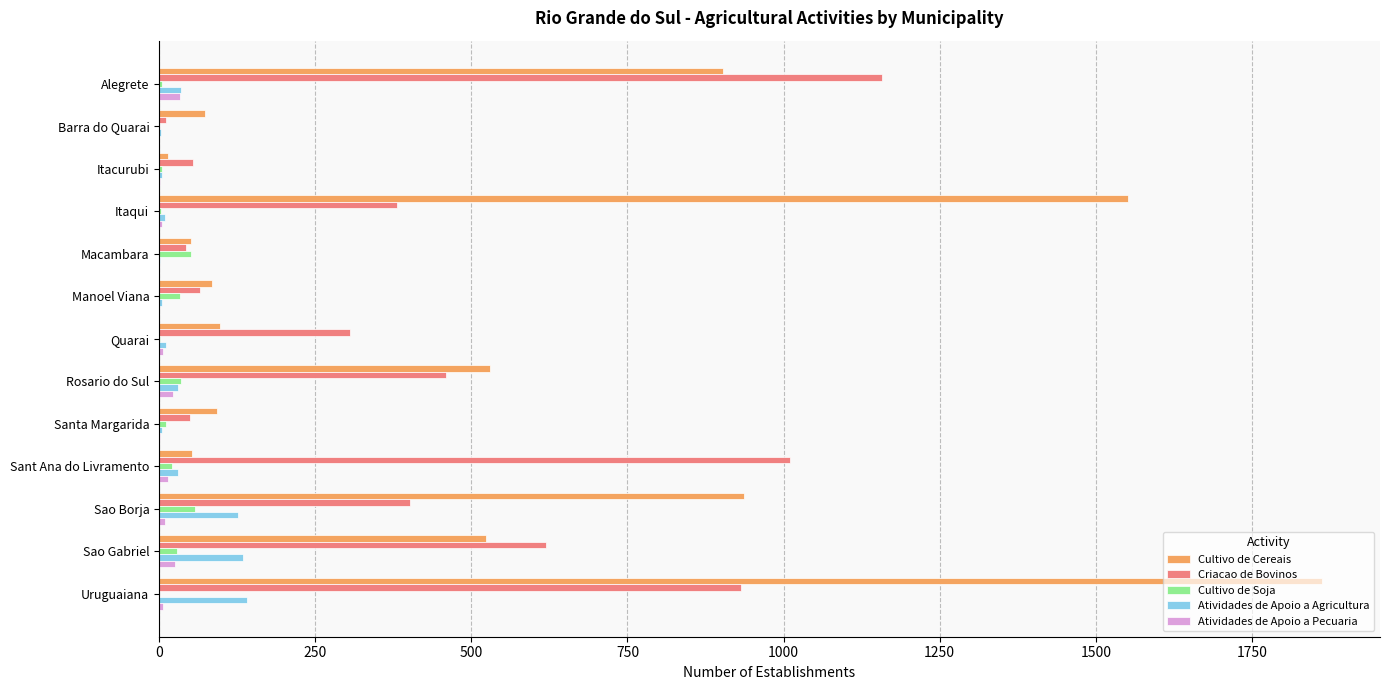

What is the maximum value for Cultivo de Soja?

57